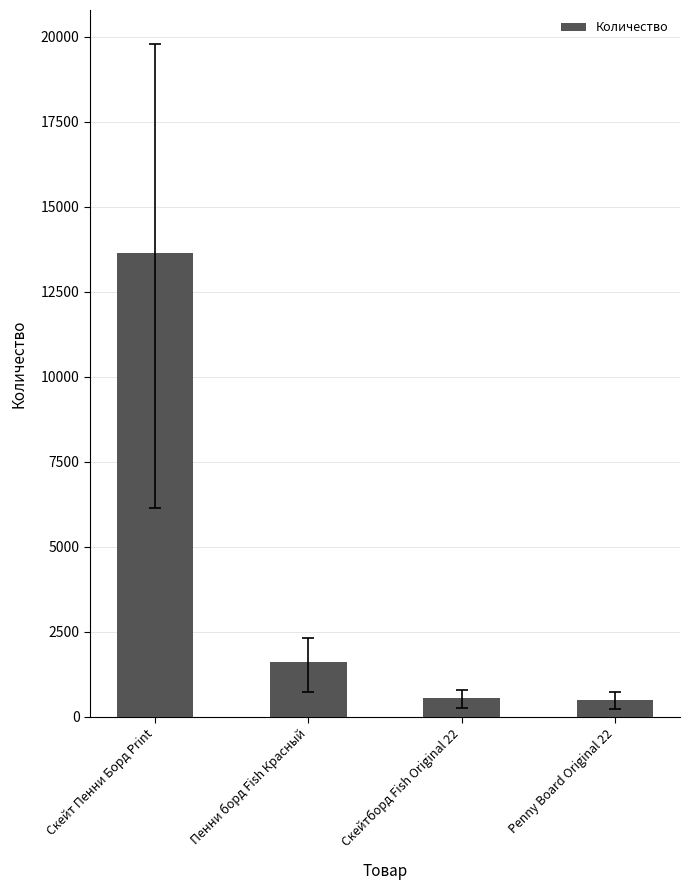

What is the ratio of the value at Пенни борд Fish Красный to the value at Penny Board Original 22?

3.2